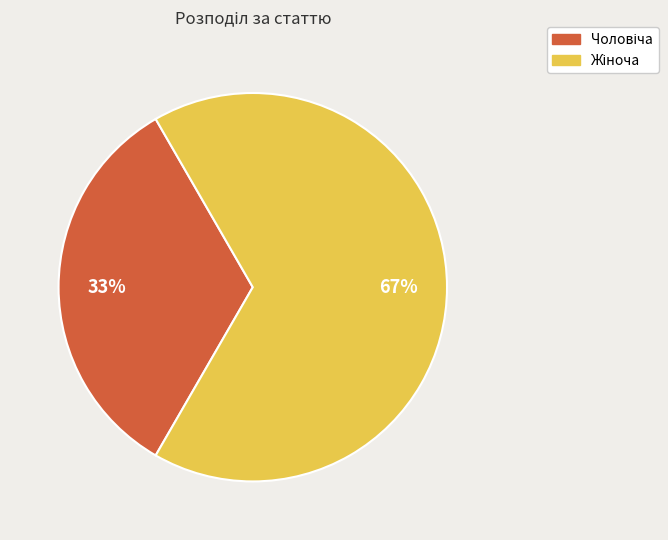

Is there a majority slice in this chart?

Yes